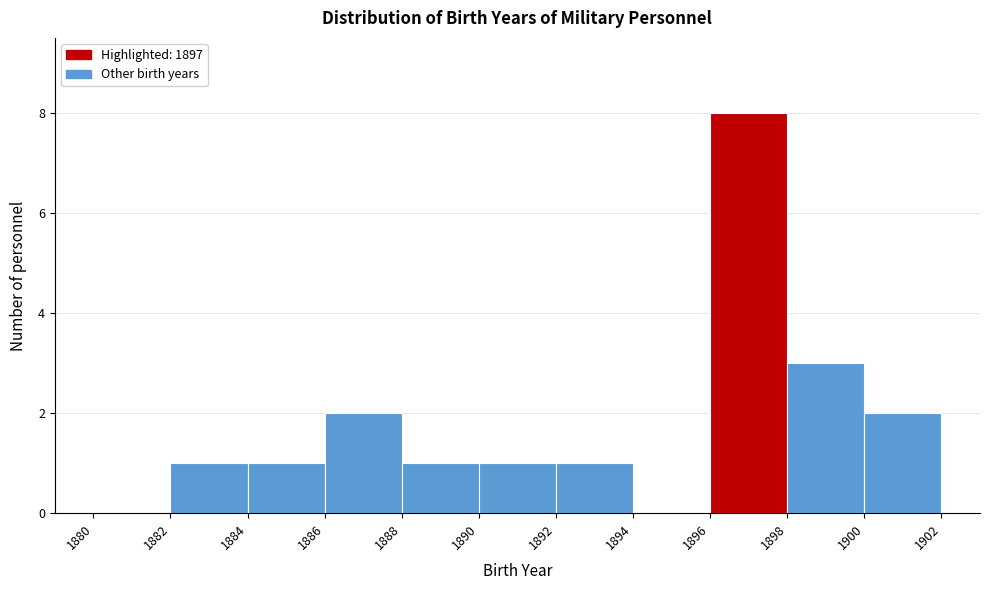

Reading left to right, transcribe this chart: for each bar, give the range it covers on the x-axis and its height. The values are not printed on the chart, so give them approximately, as read against the axis.

1880 to 1882: 0
1882 to 1884: 1
1884 to 1886: 1
1886 to 1888: 2
1888 to 1890: 1
1890 to 1892: 1
1892 to 1894: 1
1894 to 1896: 0
1896 to 1898: 8
1898 to 1900: 3
1900 to 1902: 2